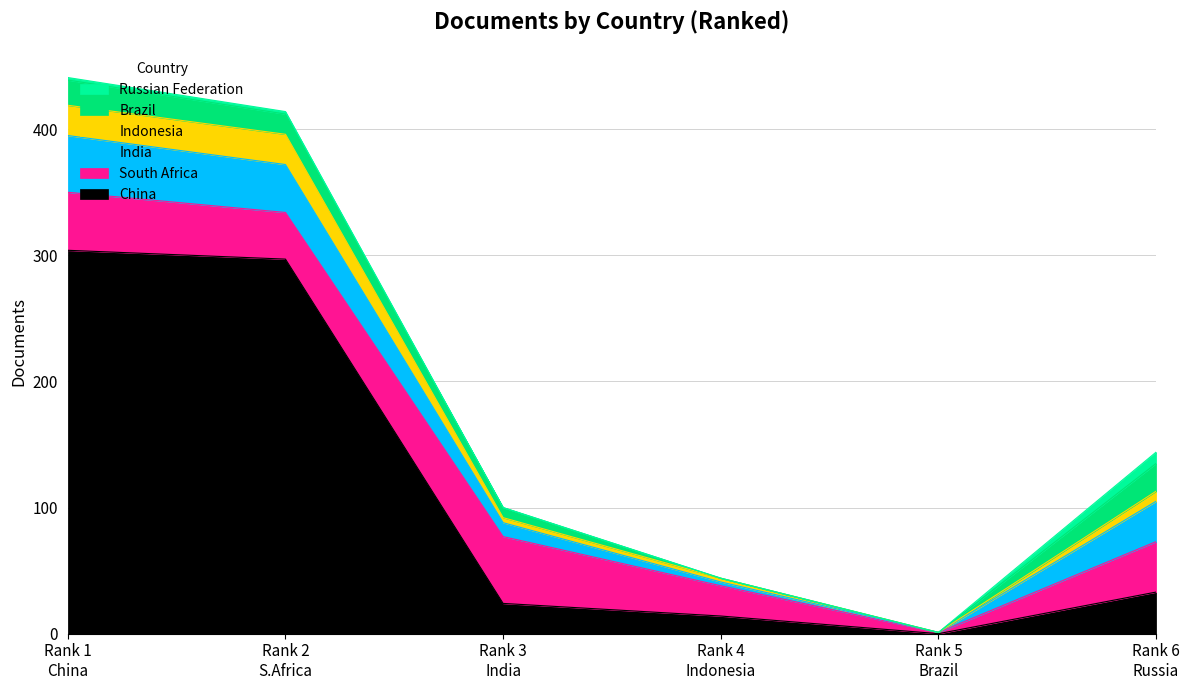

The India series shows 18.3 at 2. True or false?

False